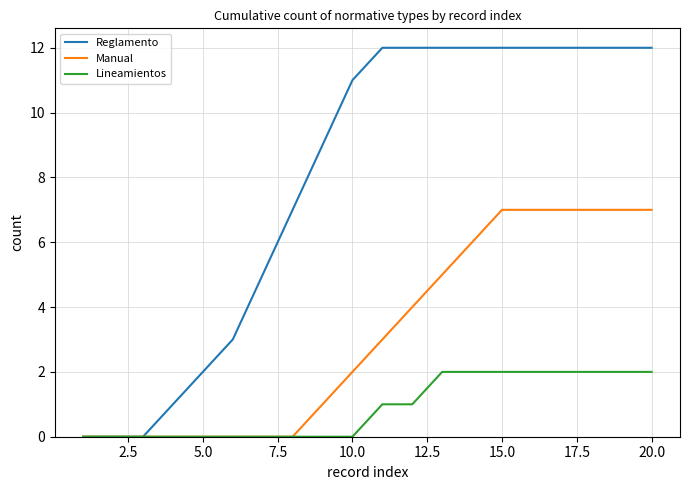

Which series has the largest total across all categories?

Reglamento